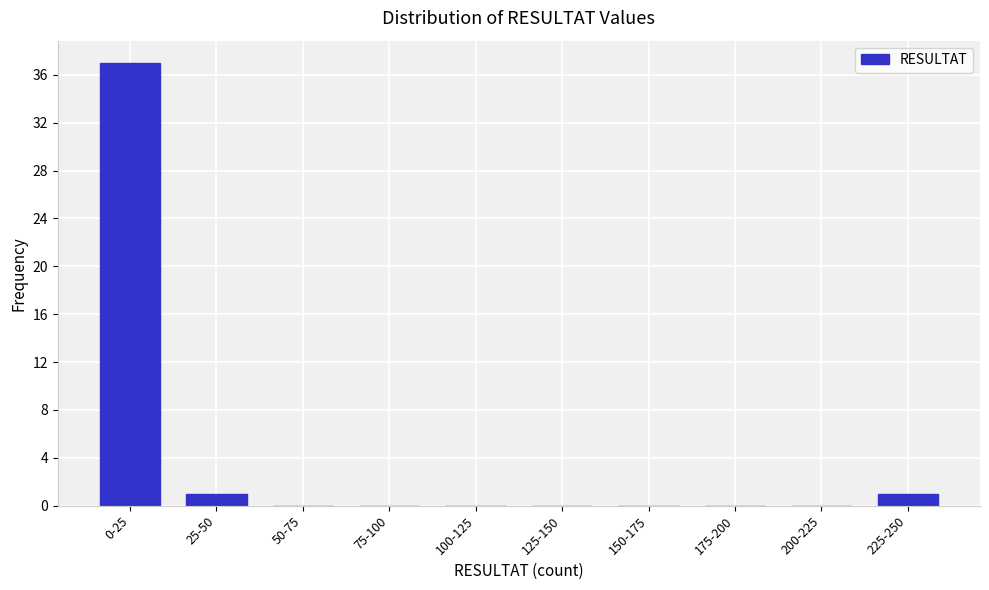

Reading right to left, transcribe all the data shown in this chart.

225-250=1	200-225=0	175-200=0	150-175=0	125-150=0	100-125=0	75-100=0	50-75=0	25-50=1	0-25=37